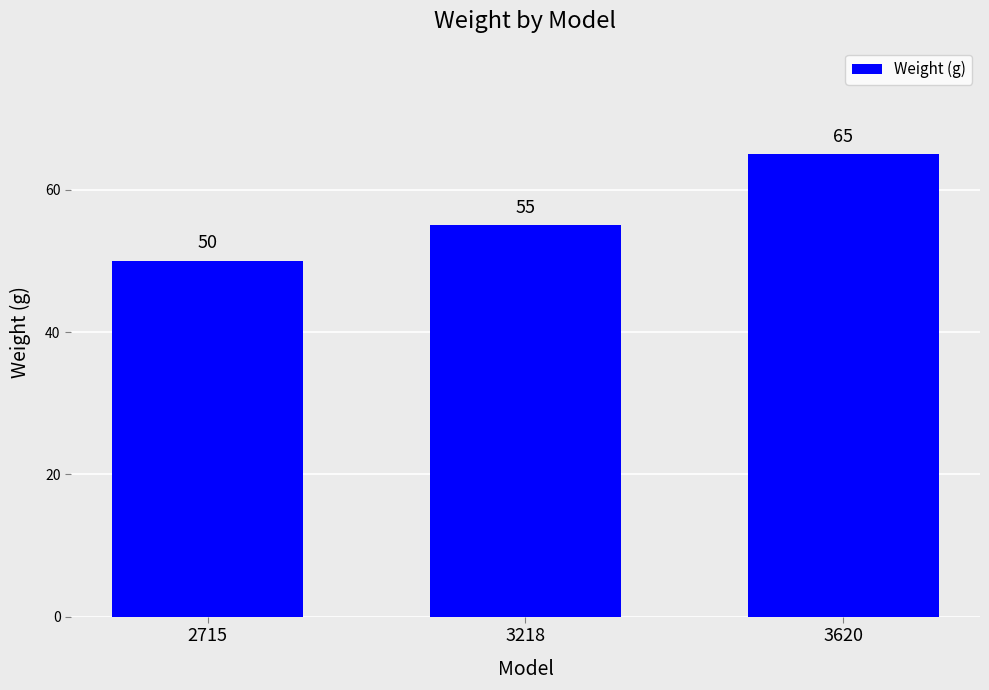

What is the value of the 3rd bar from the left?

65